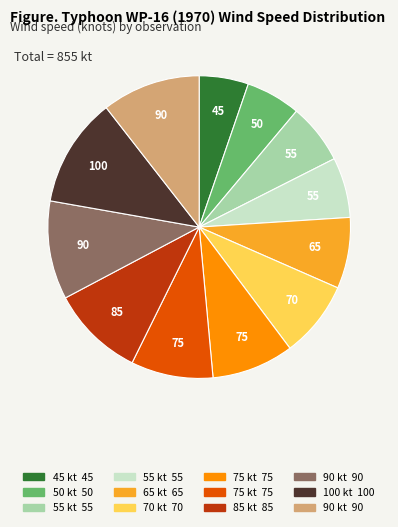

Is there any slice that represents more than half of the pie?

No